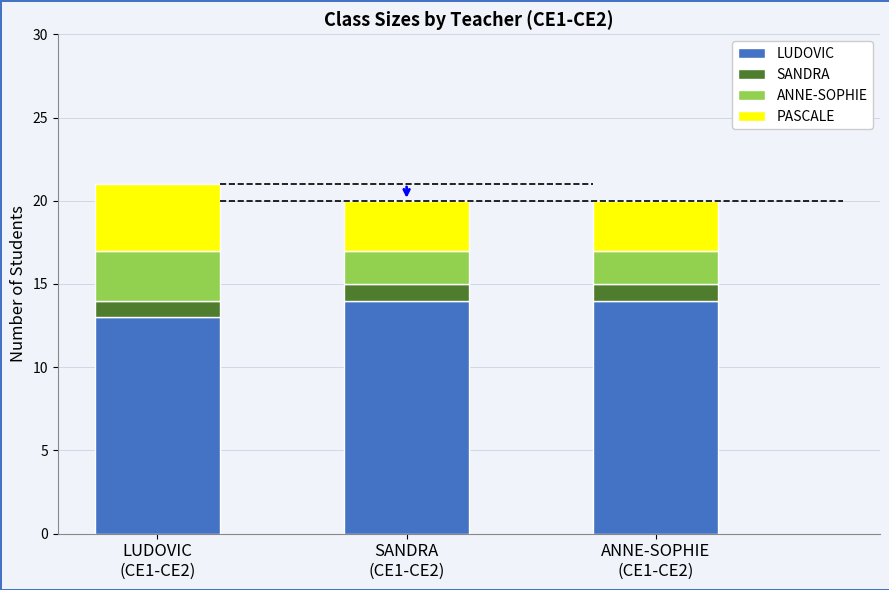

How many bars are there in total?

3